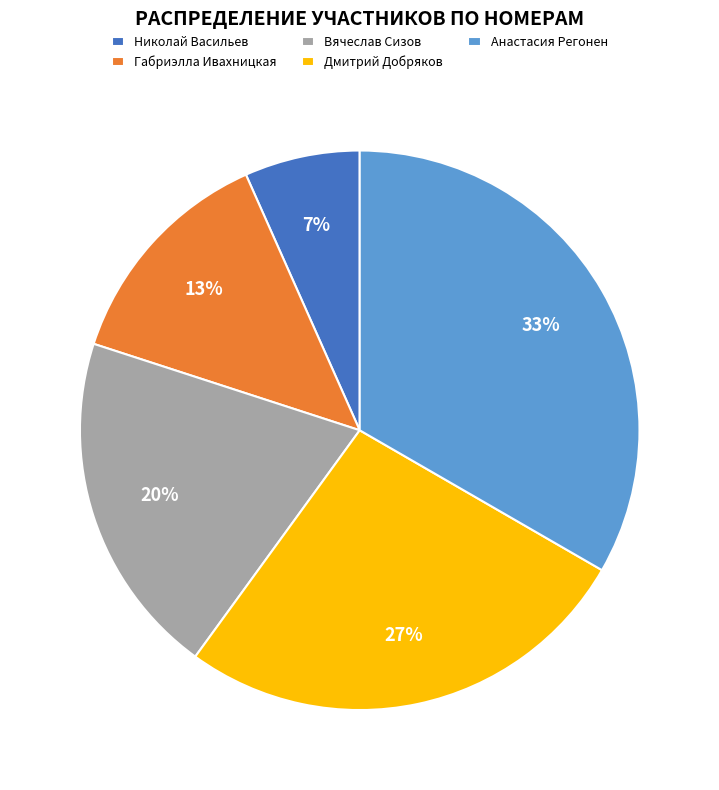

To the nearest percent, what percentage of the pie is Дмитрий Добряков?

27%